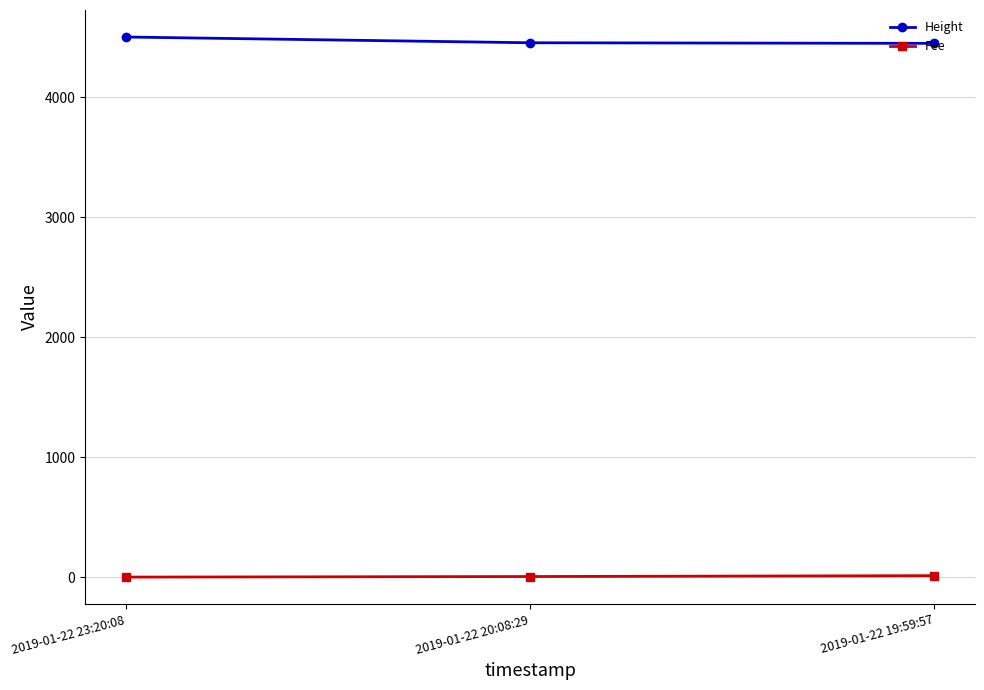

What is the total value across all series at 2019-01-22 23:20:08?

4503.1